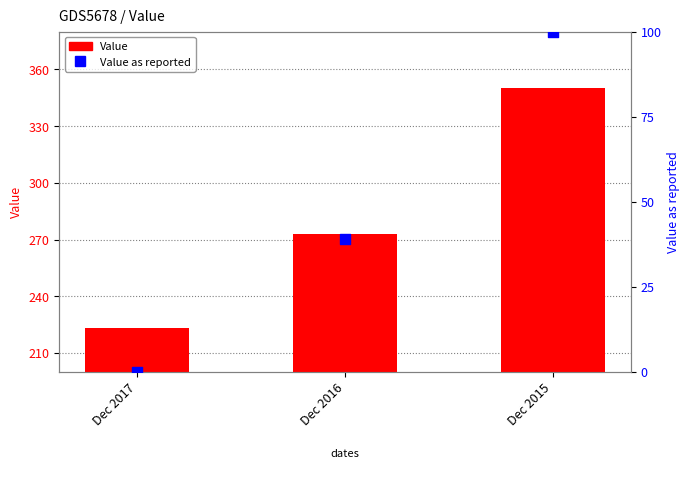

Which series has the widest spread of Y values?

Value